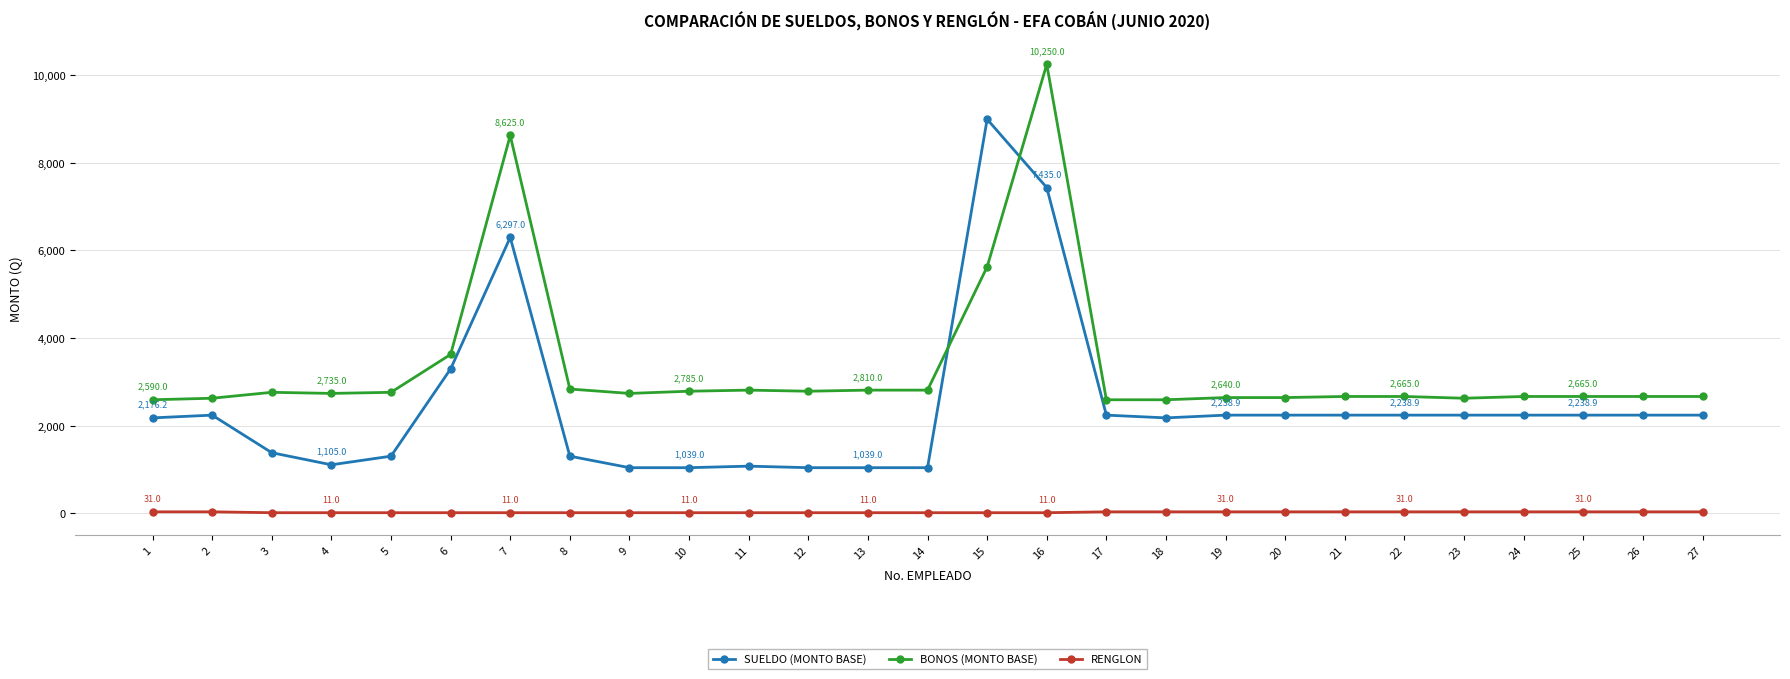

True or false: RENGLON and SUELDO (MONTO BASE) cross at least once.

False